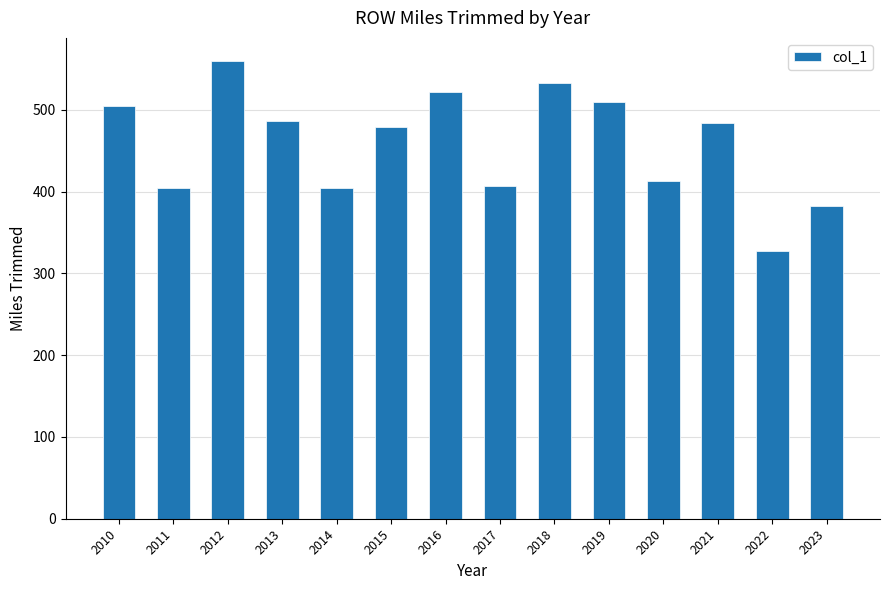

Are the bars horizontal?

No